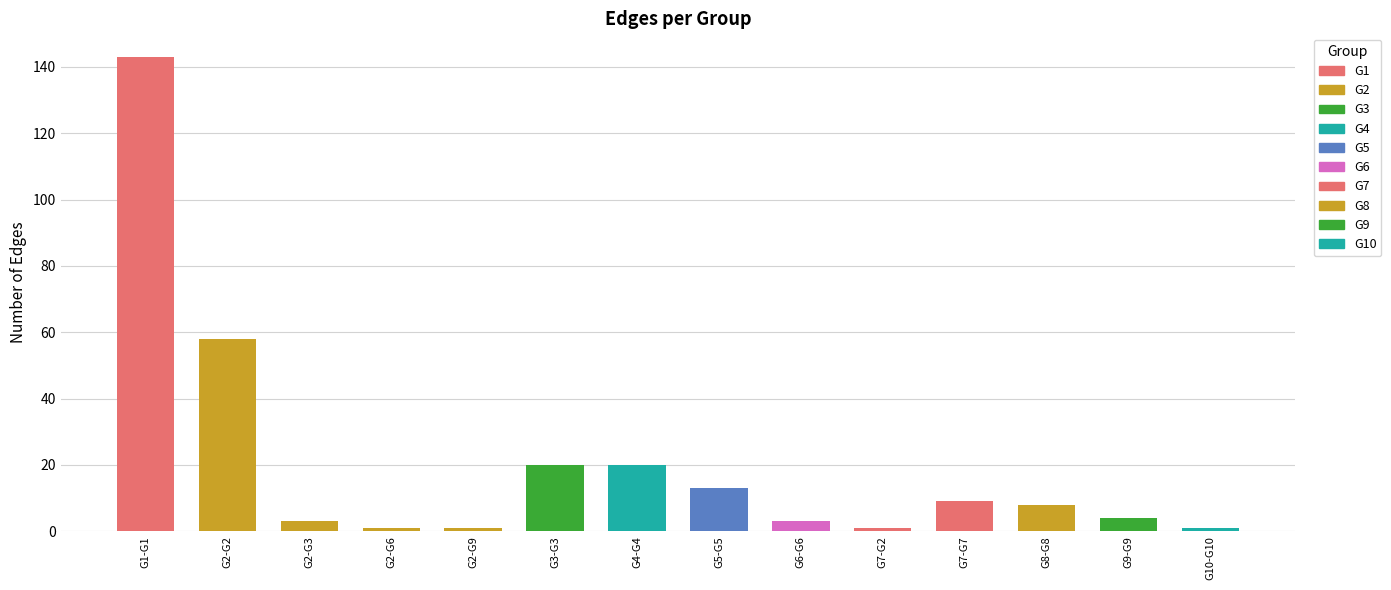

At which category does the chart reach its peak across all series?

G1-G1